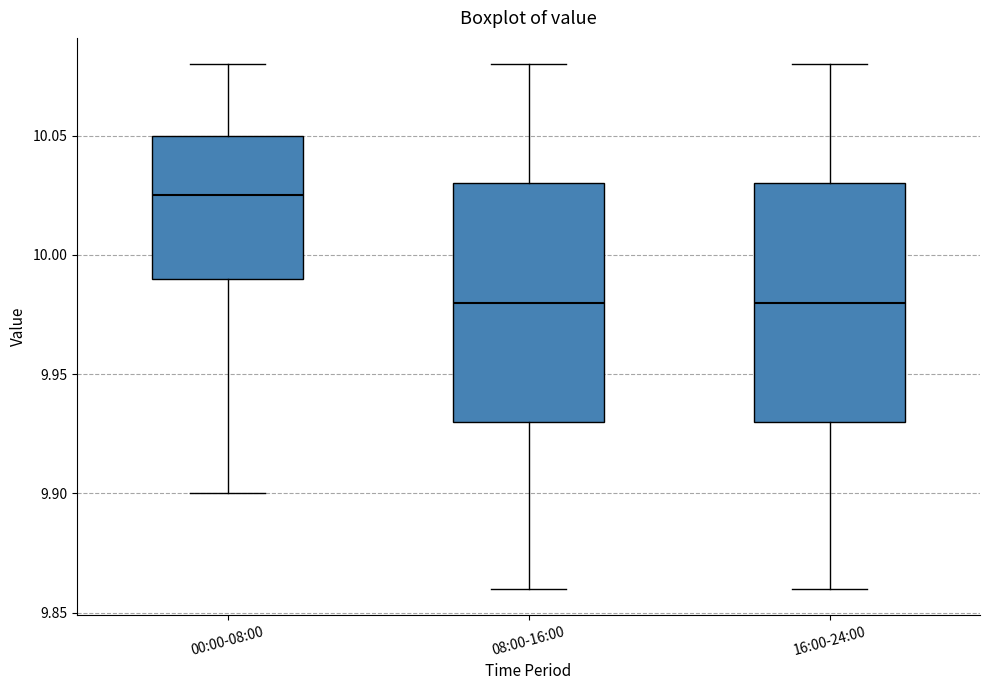

Reading left to right, read every box against the y-axis: the position of its median line, the range the box covers, and the ends of its whiskers. The values are not printed on the chart, so give them approximately, as read against the axis.

00:00-08:00: median 10.025, box 9.990 to 10.050, whiskers 9.900 to 10.080
08:00-16:00: median 9.980, box 9.930 to 10.030, whiskers 9.860 to 10.080
16:00-24:00: median 9.980, box 9.930 to 10.030, whiskers 9.860 to 10.080